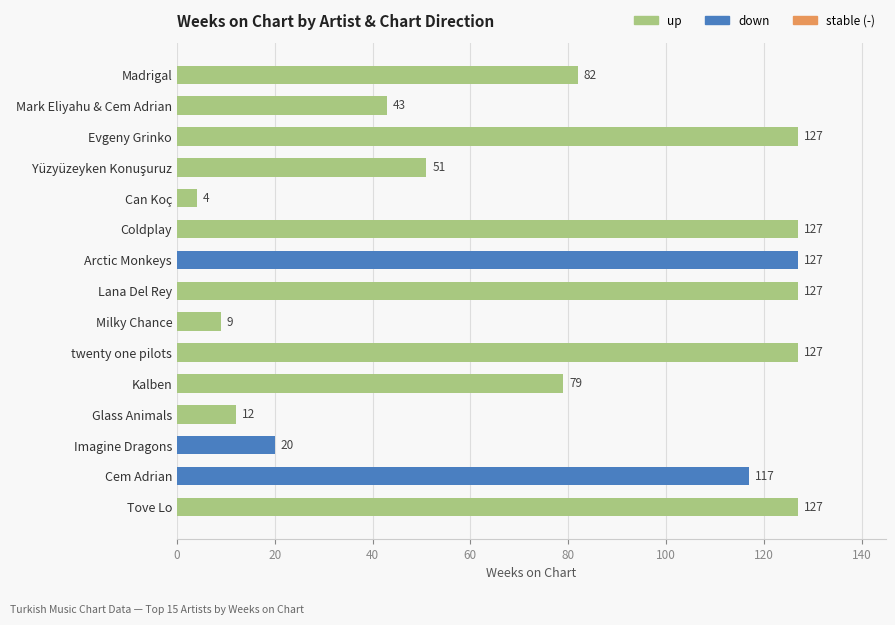

What value does the data have at Madrigal, to the nearest 5?

80